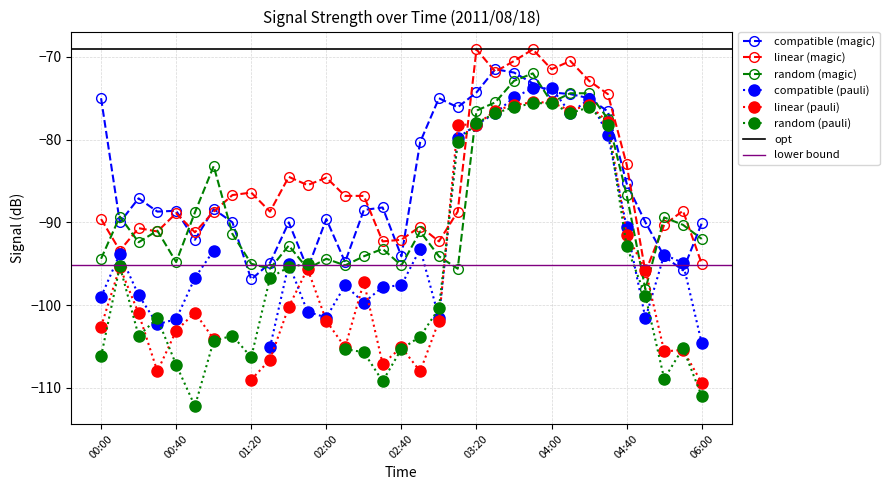

True or false: random (magic) has more than 2 points higher than both neighbors.

True